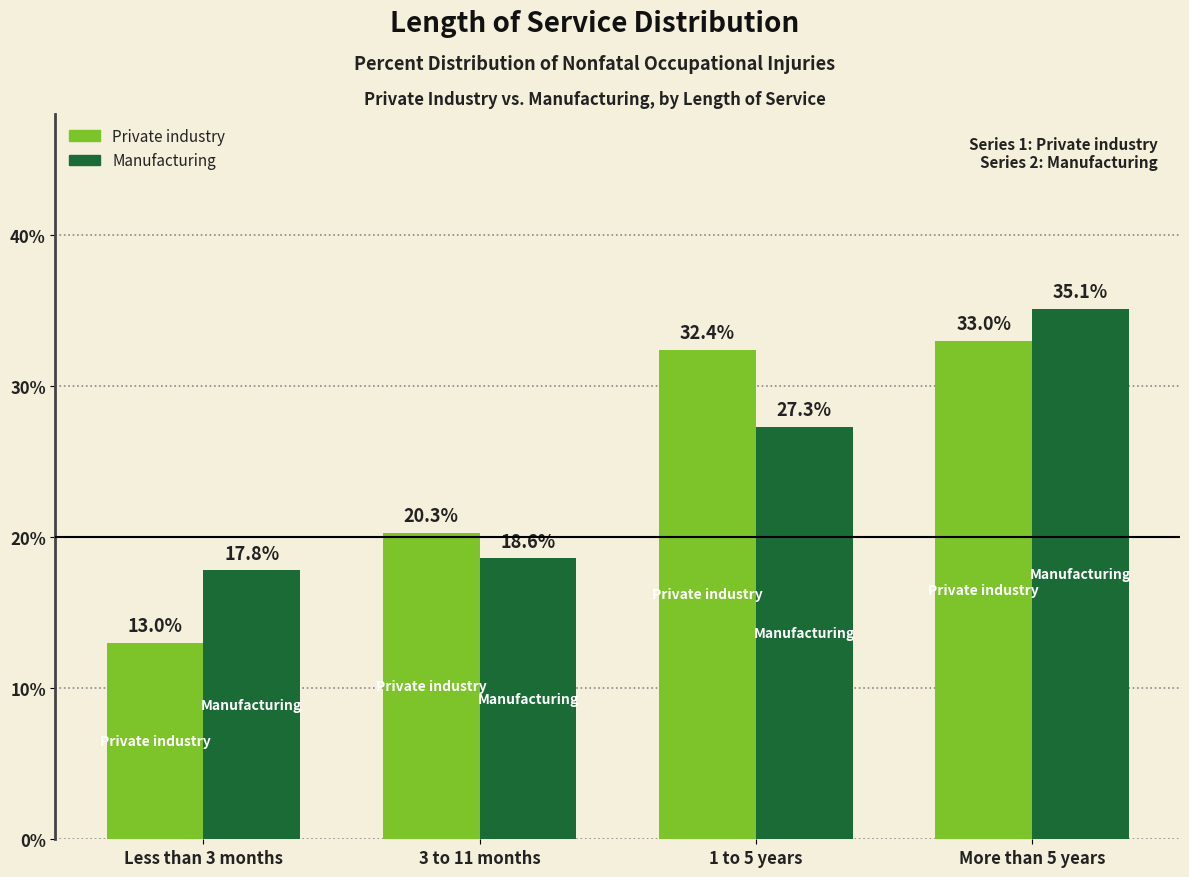

How many values in the Private industry series exceed 32?

2